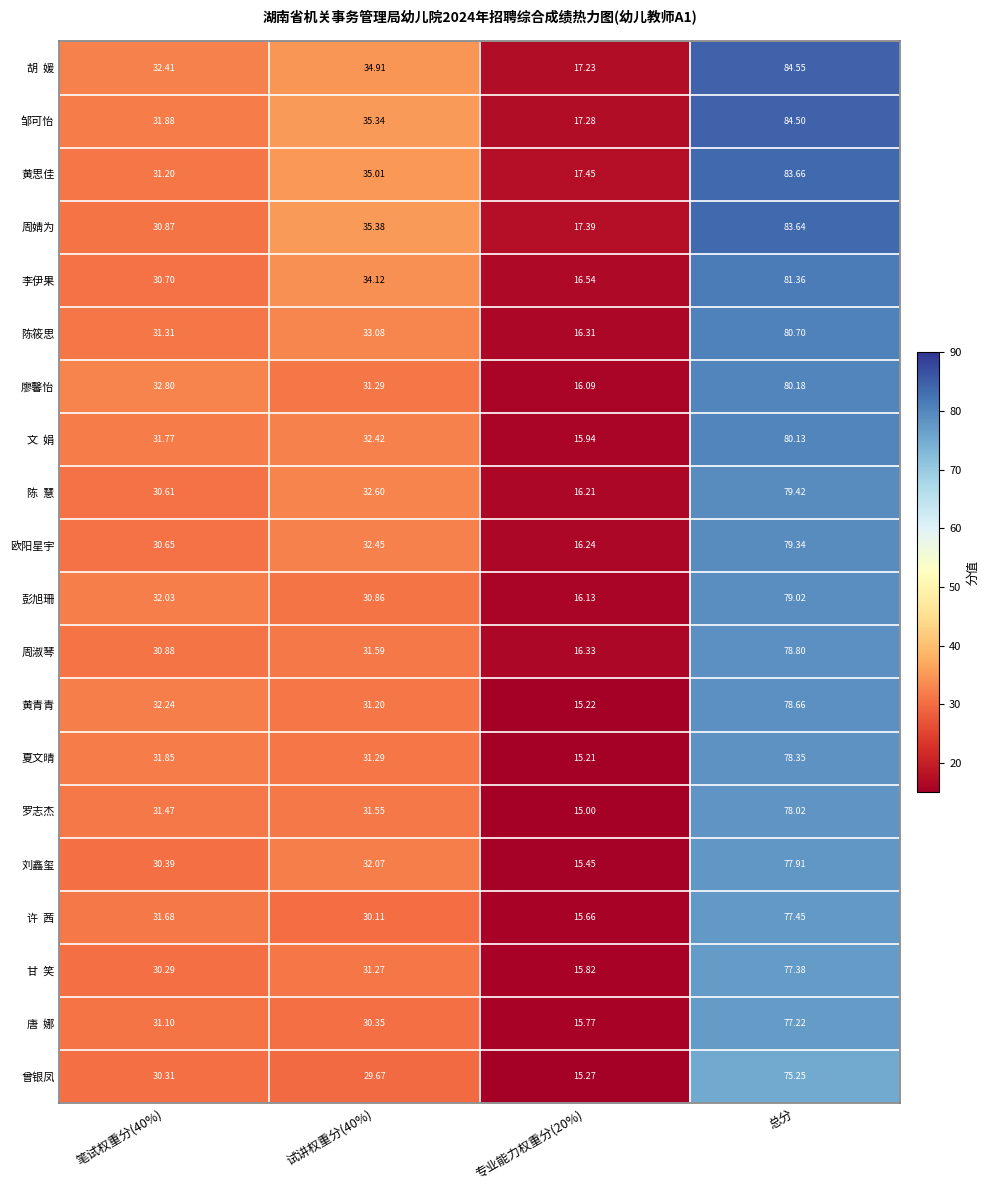

At which label does 李伊果 reach its peak?

总分